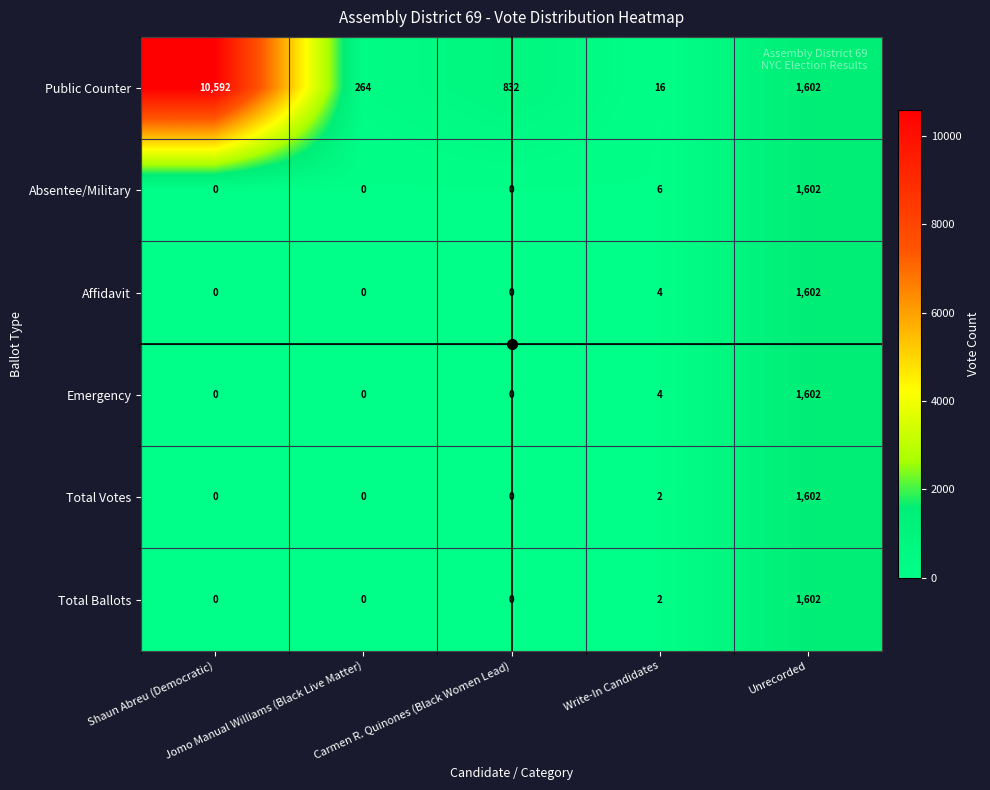

What is the difference between the maximum and minimum values in the Absentee/Military series?

1602